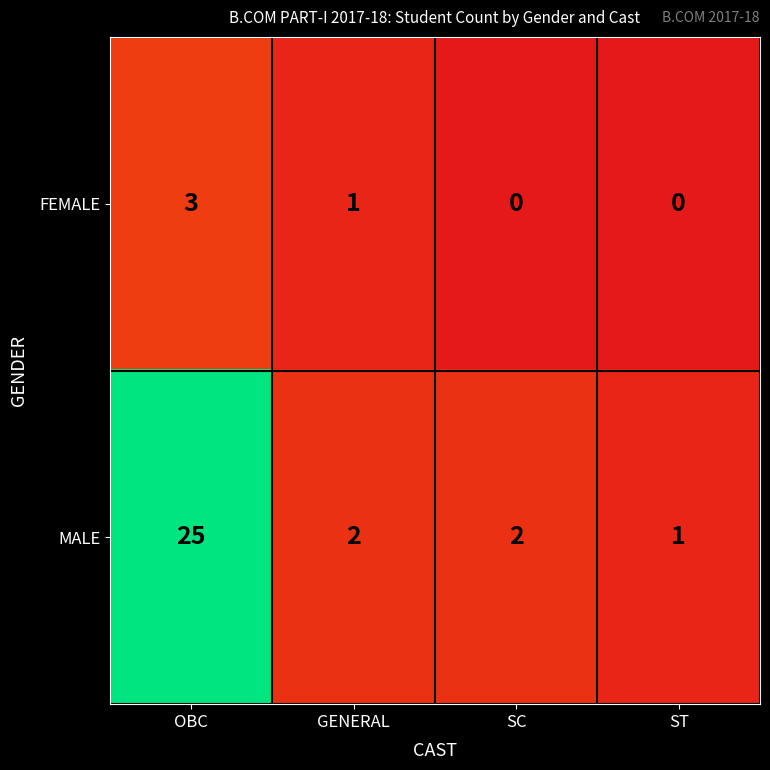

List the series in order of their peak value, highest first.

MALE, FEMALE